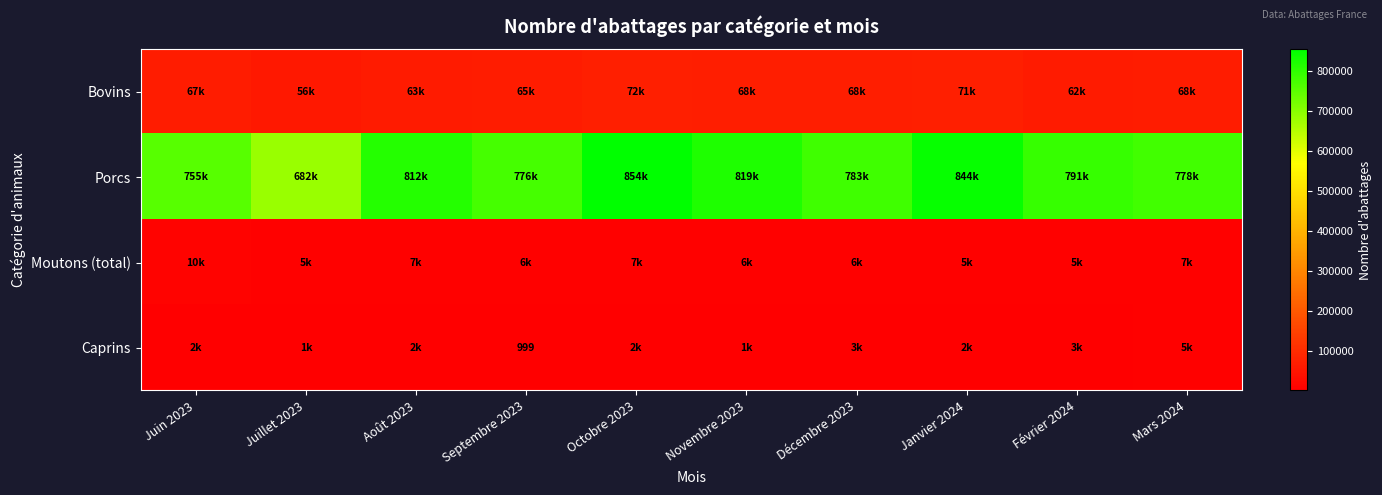

Which series has the largest range (max minus min)?

Porcs